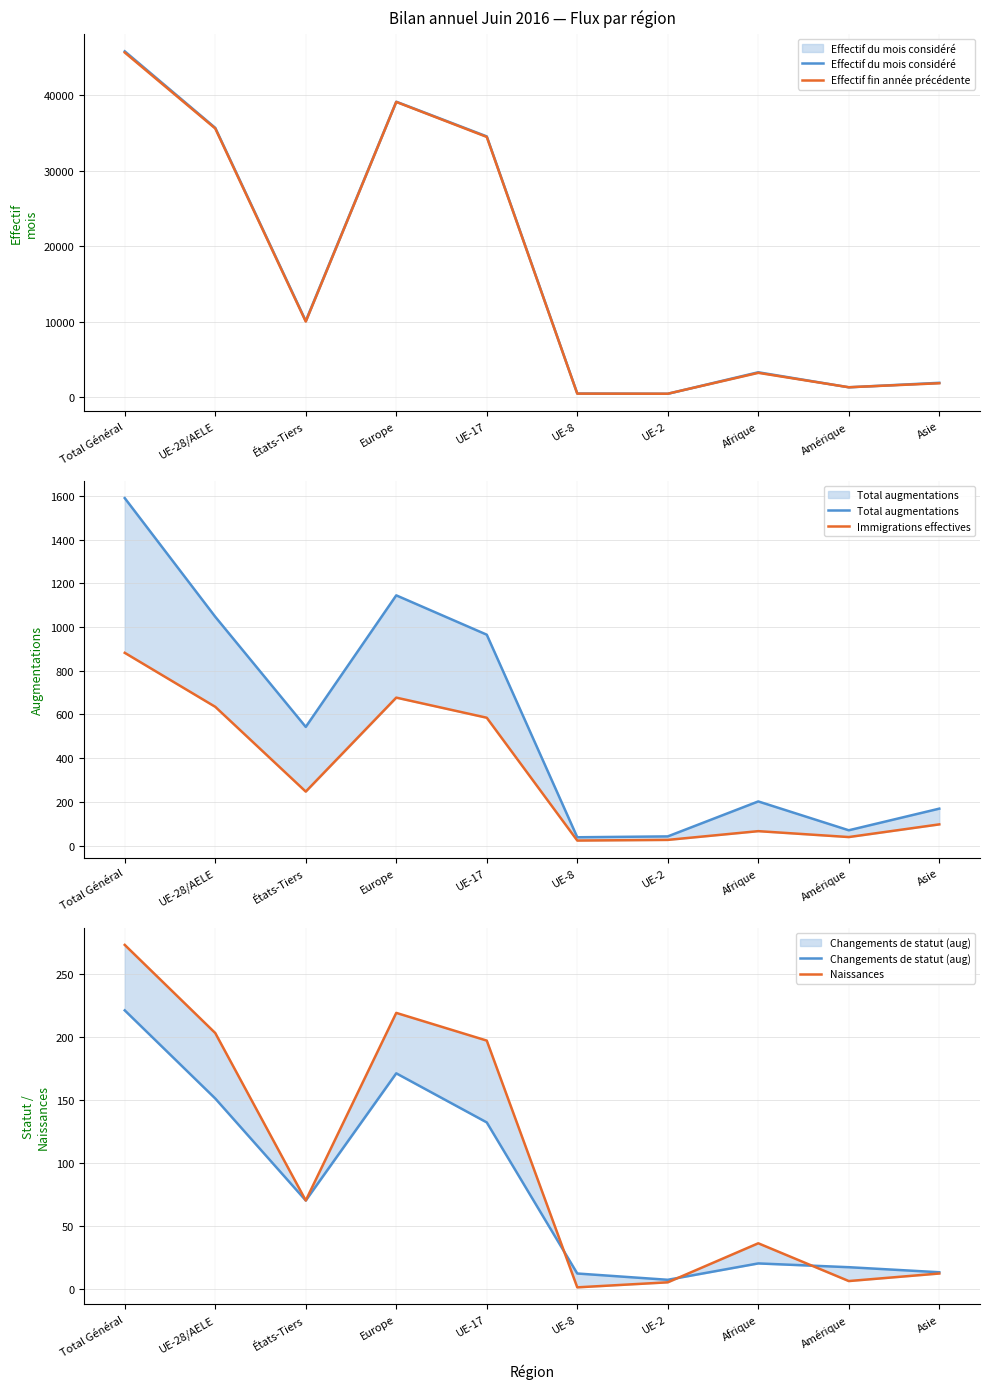

Reading right to left, list all the values displayed in this chart.

Effectif du mois considéré: 1940	1350	3332	493	523	34513	39100	10119	35643	45762
Effectif fin année précédente: 1883	1352	3259	496	508	34446	39069	10039	35563	45602
Total augmentations: 169	70	202	42	38	965	1145	543	1047	1590
Immigrations effectives: 97	39	66	26	23	585	677	247	635	882
Changements de statut (aug): 13	17	20	7	12	132	171	70	151	221
Naissances: 12	6	36	5	1	197	219	70	203	273